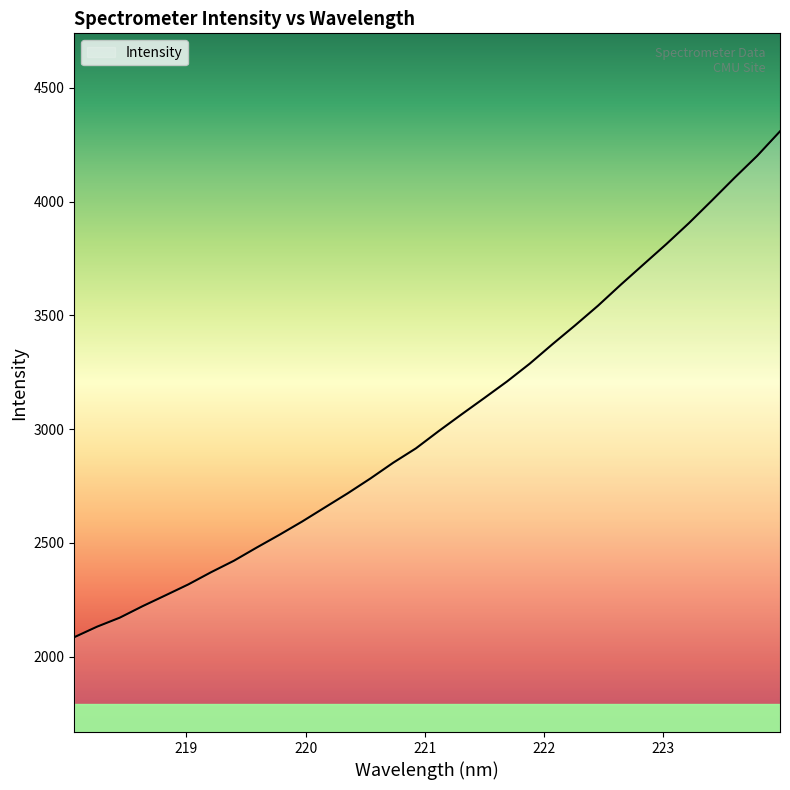

Does the chart have visible grid lines?

No